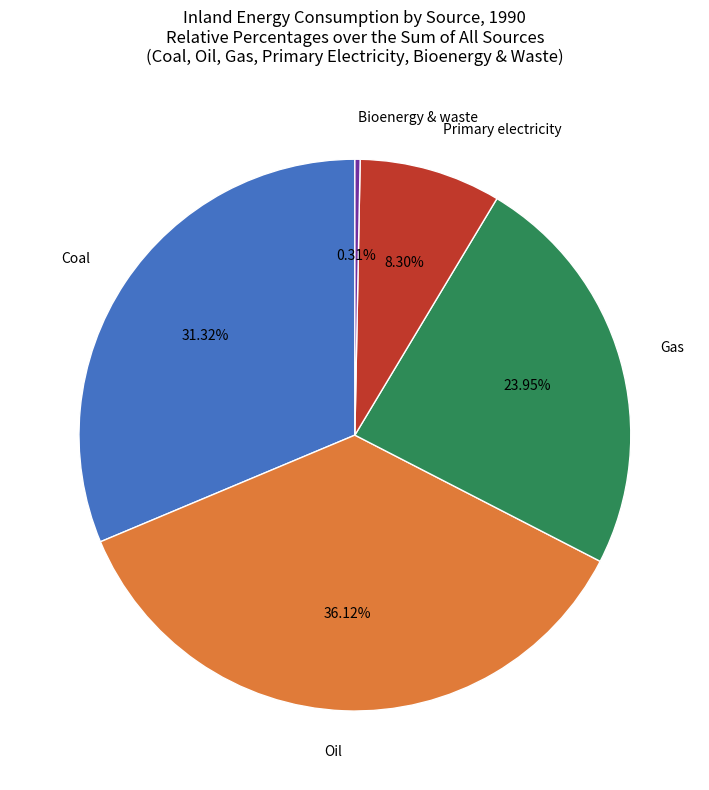

Is it true that Bioenergy & waste is 0% of the pie?

True